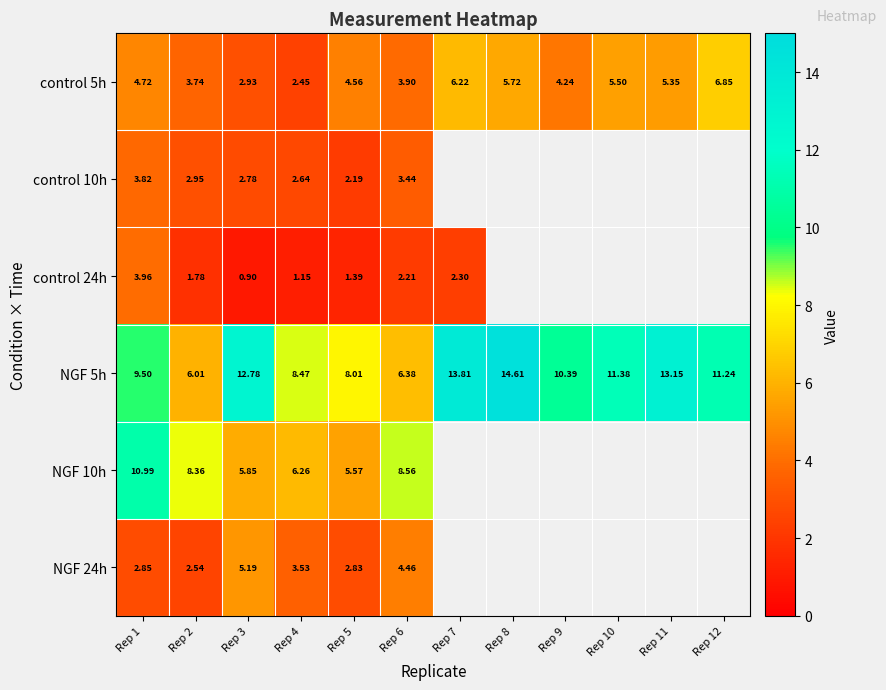

How many data points in NGF 5h are less than 11?

6